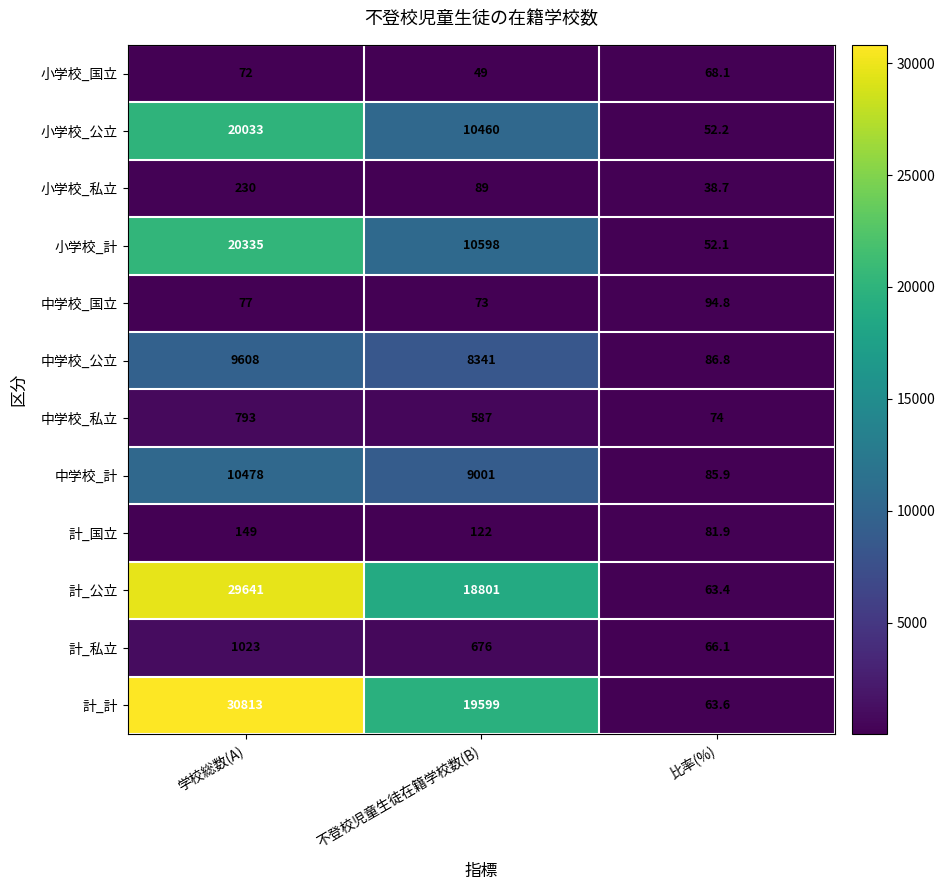

How many values in the 計_公立 series are below 18801?

1